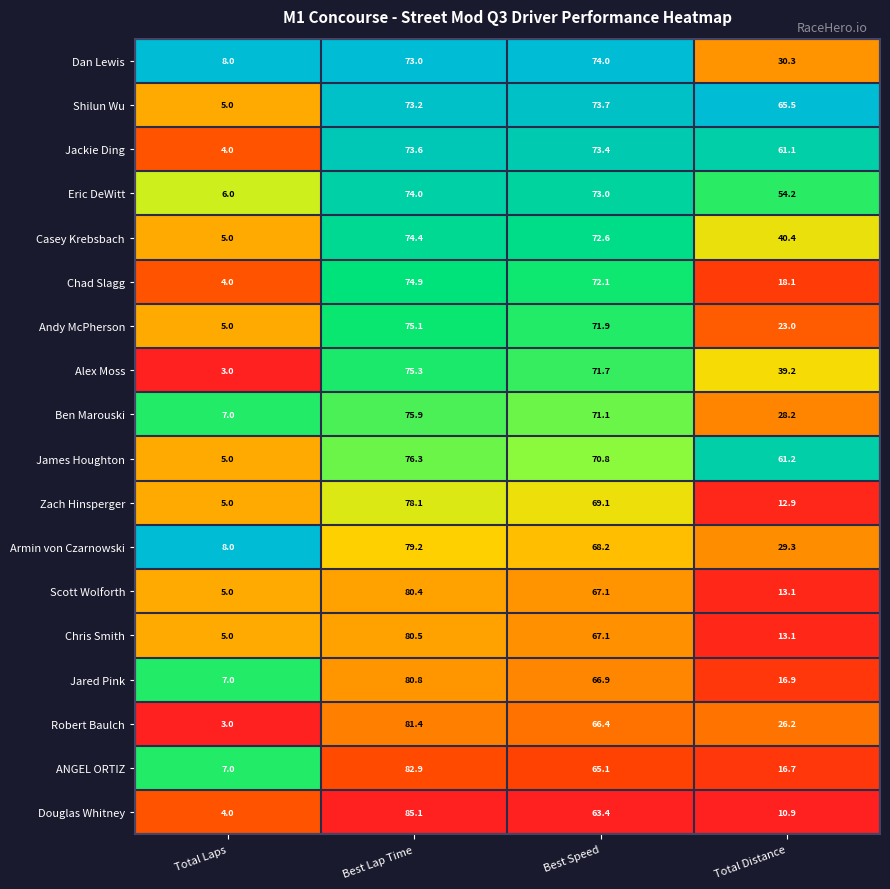

What is the maximum value shown in the chart?

85.1